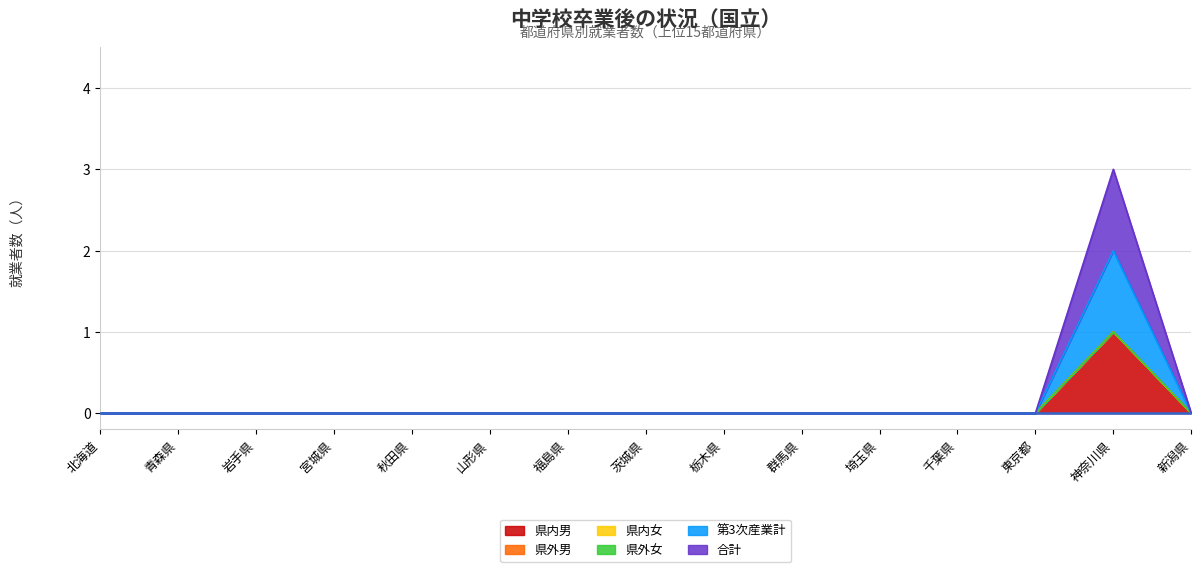

Is it true that 県内男 equals 0 at 埼玉県?

True